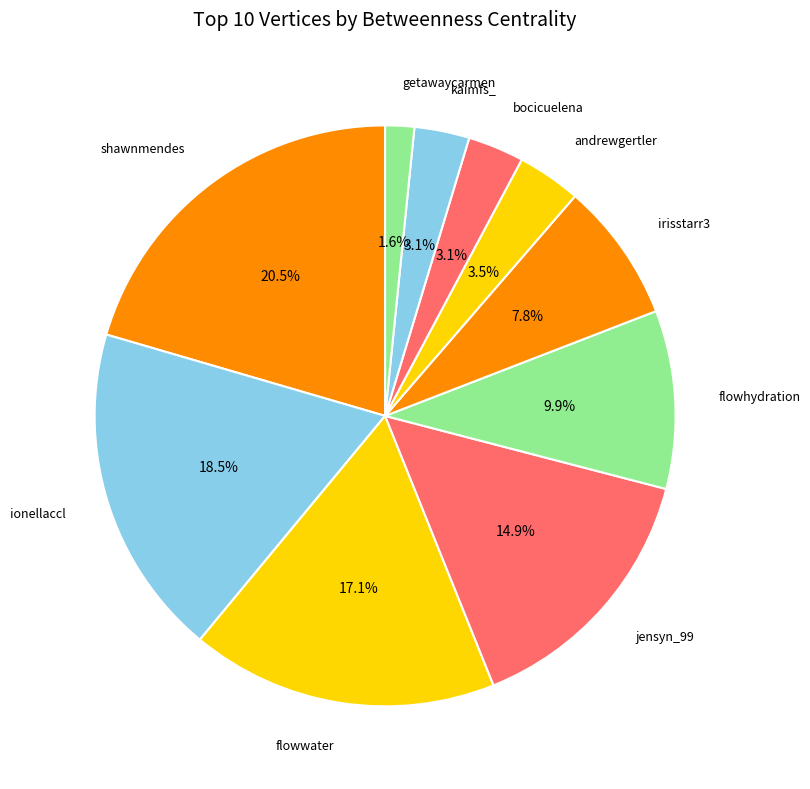

Count the number of slices in the pie.

10